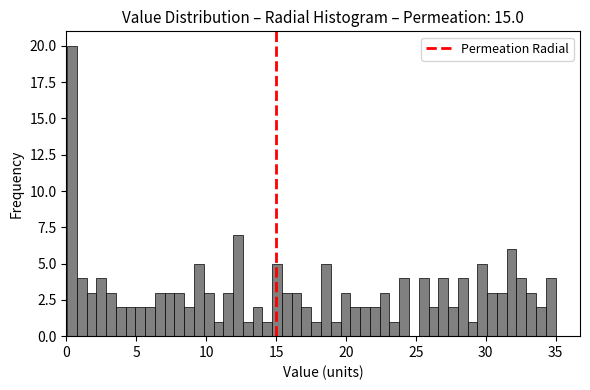

Read against the x-axis, roughly where is the centre of the tallest bar?

0.5